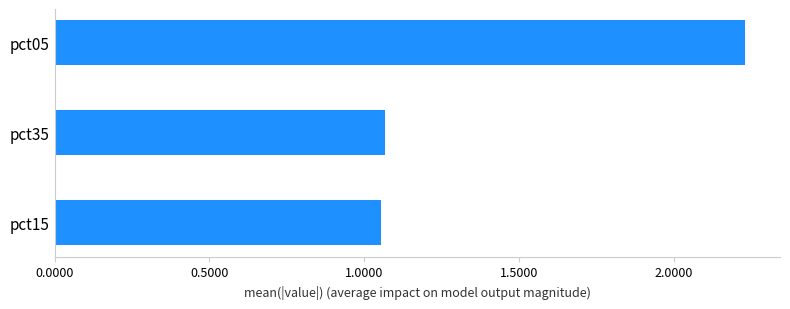

Between pct15 and pct05, which is larger?

pct05